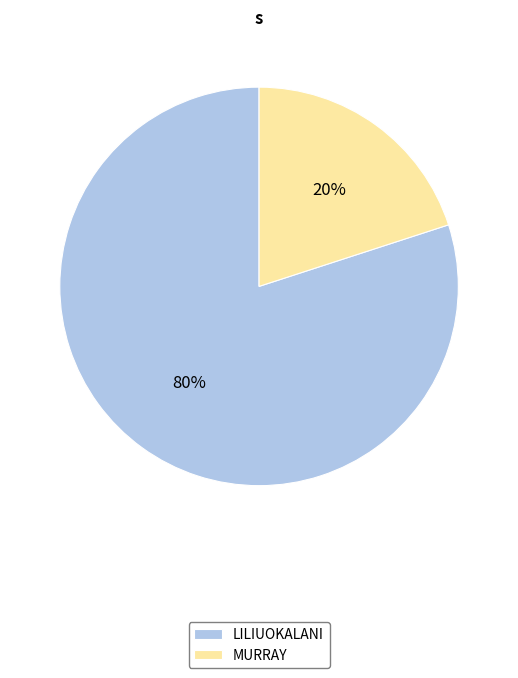

Do MURRAY and LILIUOKALANI together represent more than half of the pie?

Yes